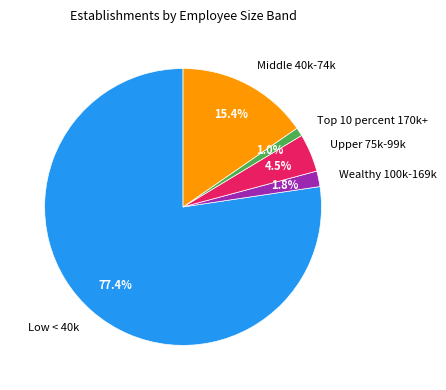

Which slice represents more than half of the pie?

Low < 40k